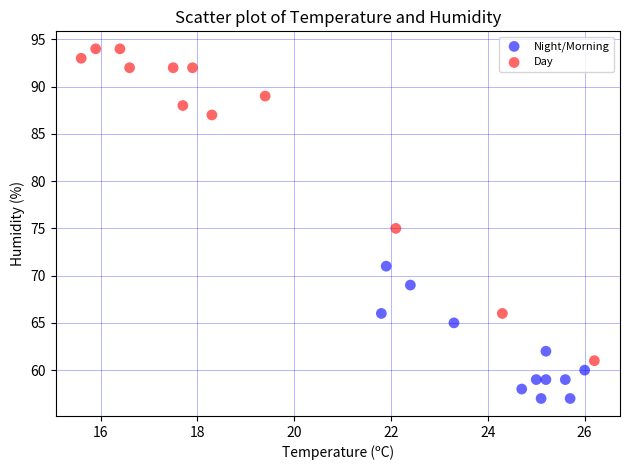

Which series contains the highest Y value?

Day